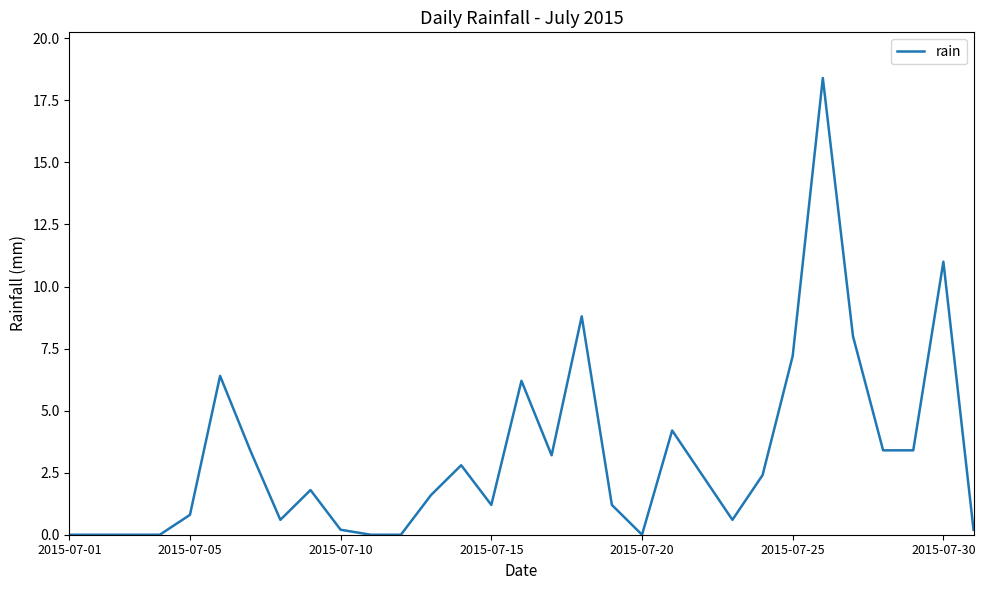

Is it true that the value at 2015-07-01 is 10.7?

False